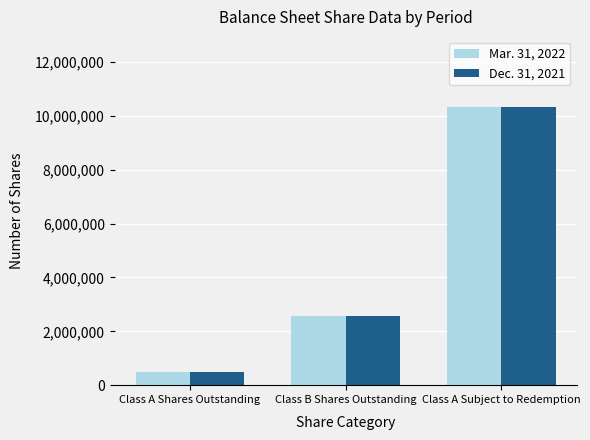

Reading left to right, list all the values displayed in this chart.

Mar. 31, 2022: Class A Shares Outstanding=490025	Class B Shares Outstanding=2587500	Class A Subject to Redemption=10350000
Dec. 31, 2021: Class A Shares Outstanding=490025	Class B Shares Outstanding=2587500	Class A Subject to Redemption=10350000